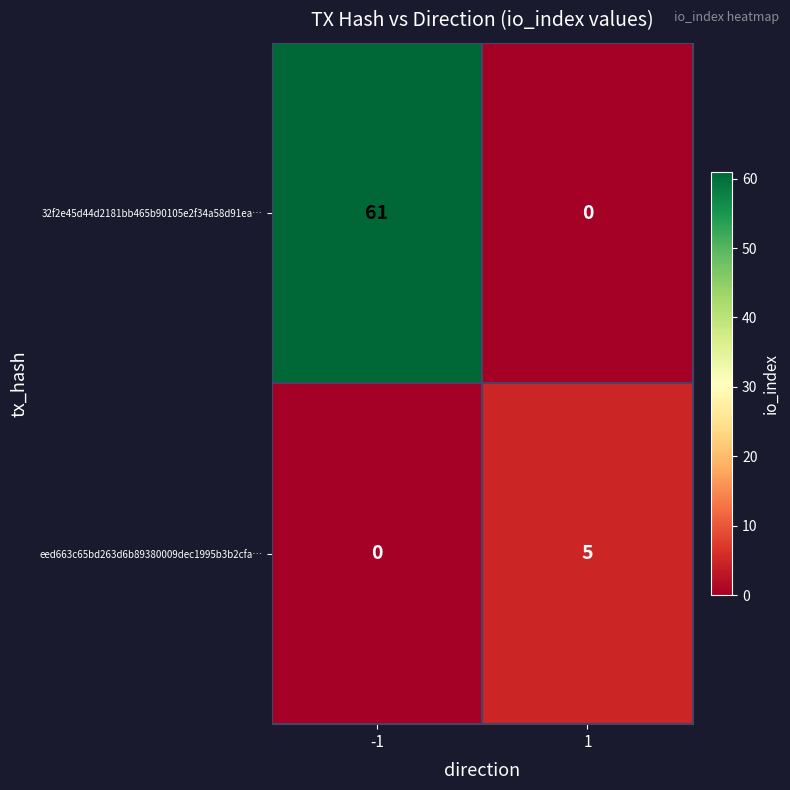

What is the spread (max minus min) of values at 1?

5